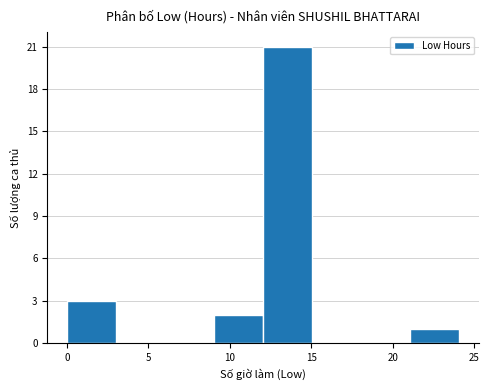

Which range on the x-axis has the tallest bar?

12 to 15